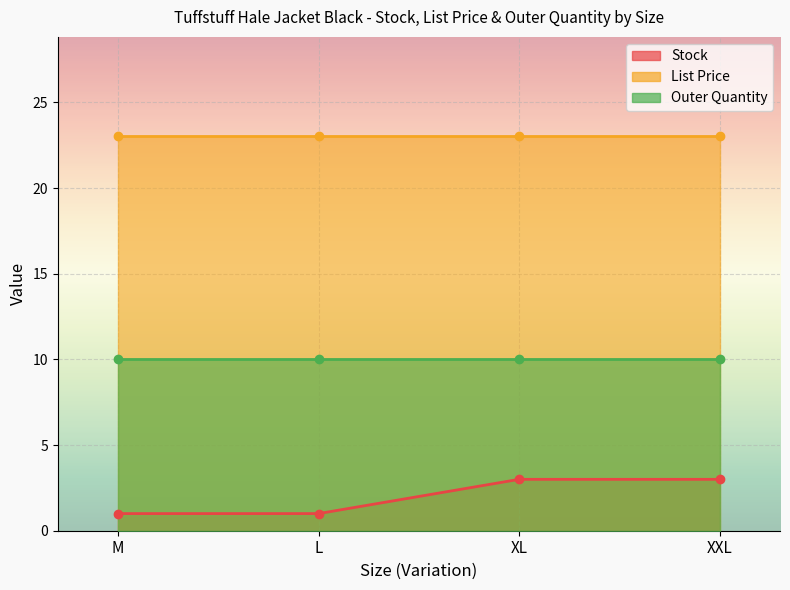

Rank the series by their average value, from lowest to highest.

Stock, Outer Quantity, List Price